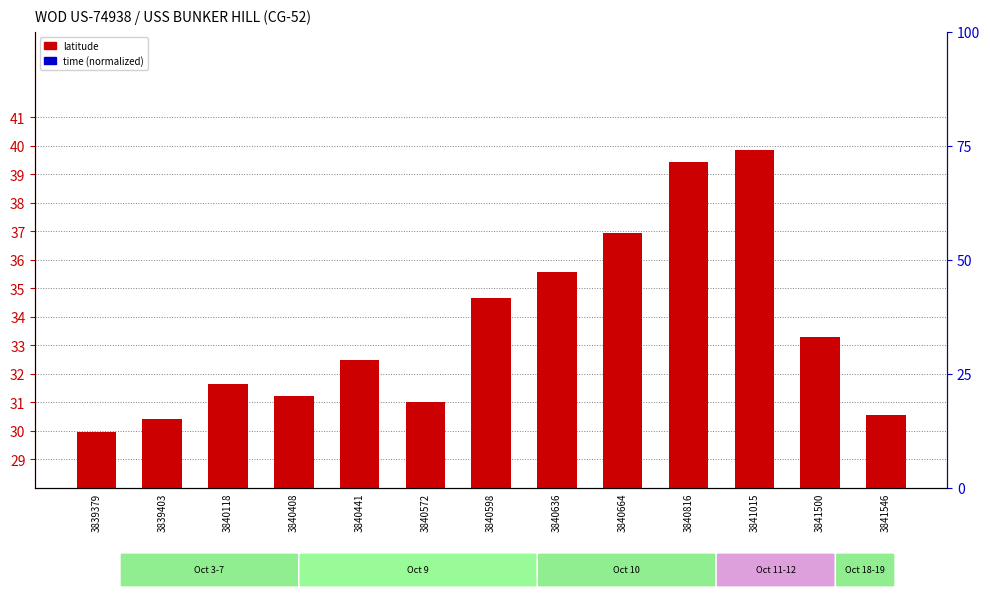

List the series in order of their overall mean, lowest first.

time (normalized), latitude